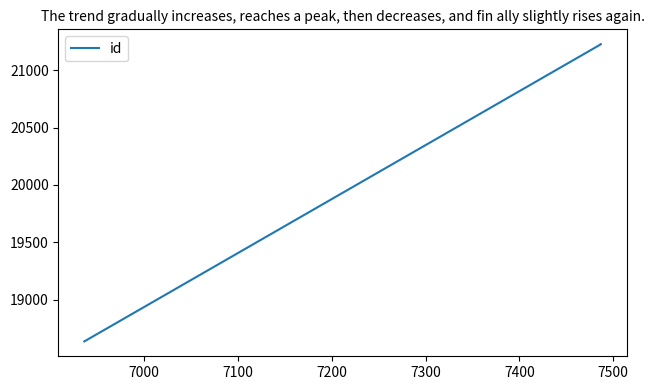

What is the difference between the second highest and minimum values?

2592